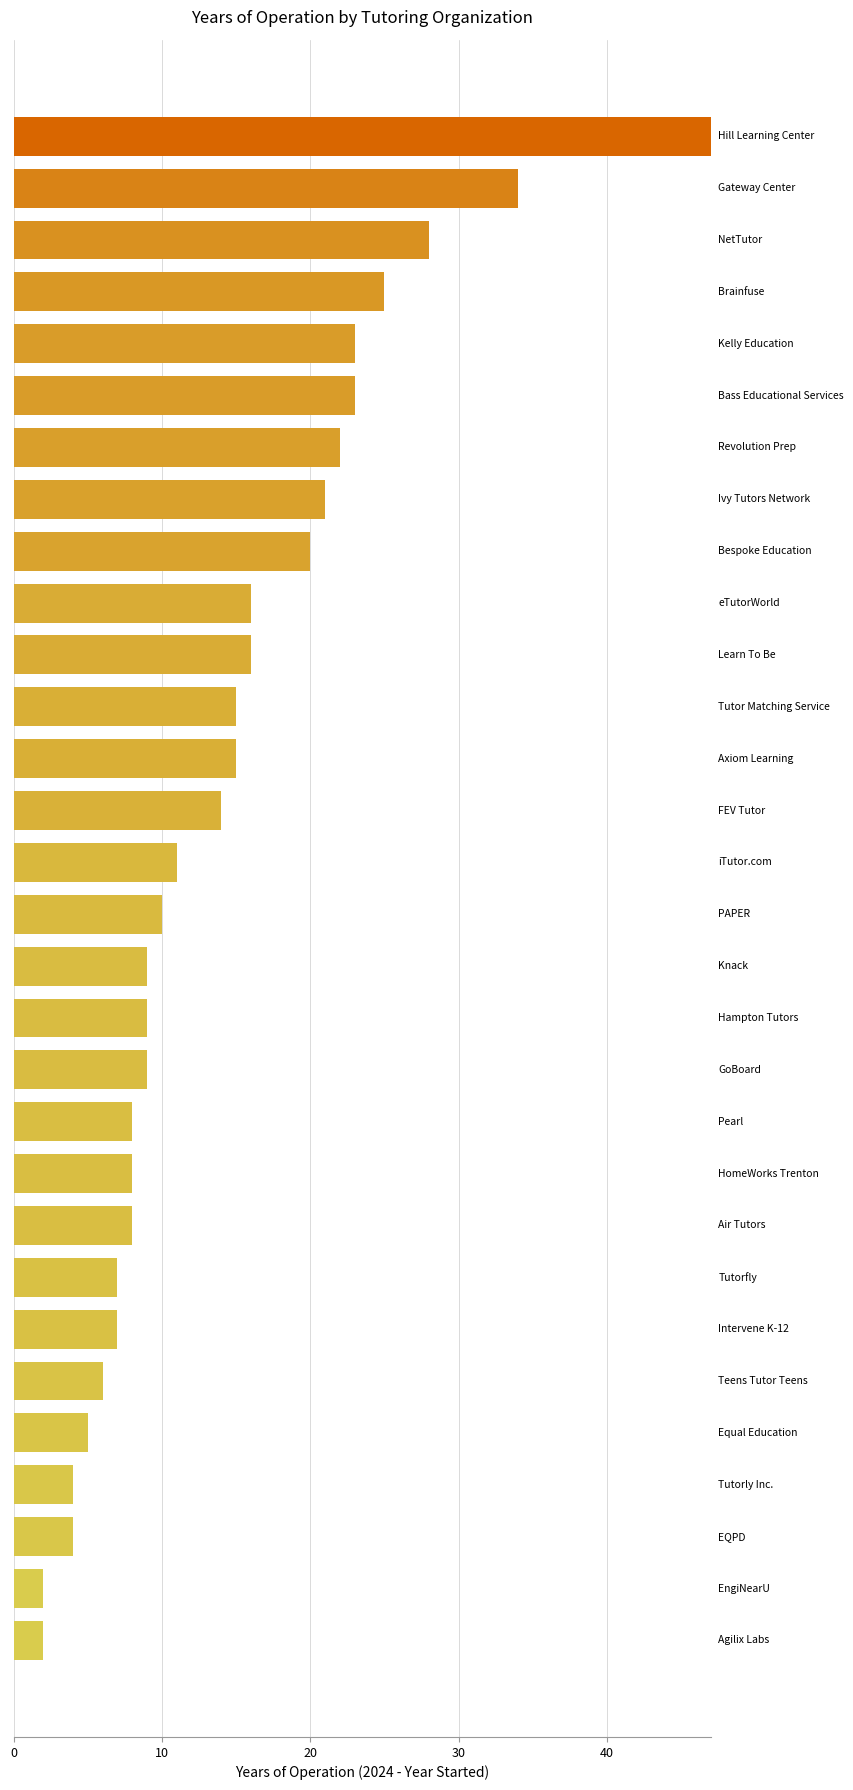

What is the average value?

14